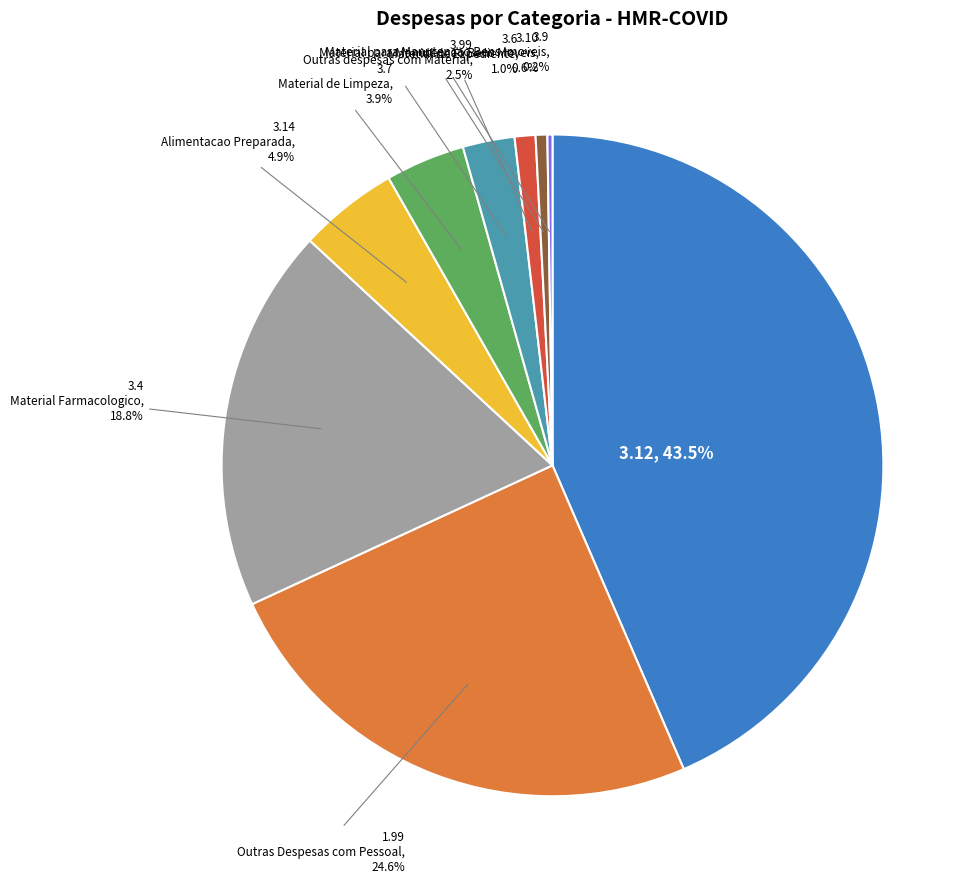

Does any single category account for the majority?

No